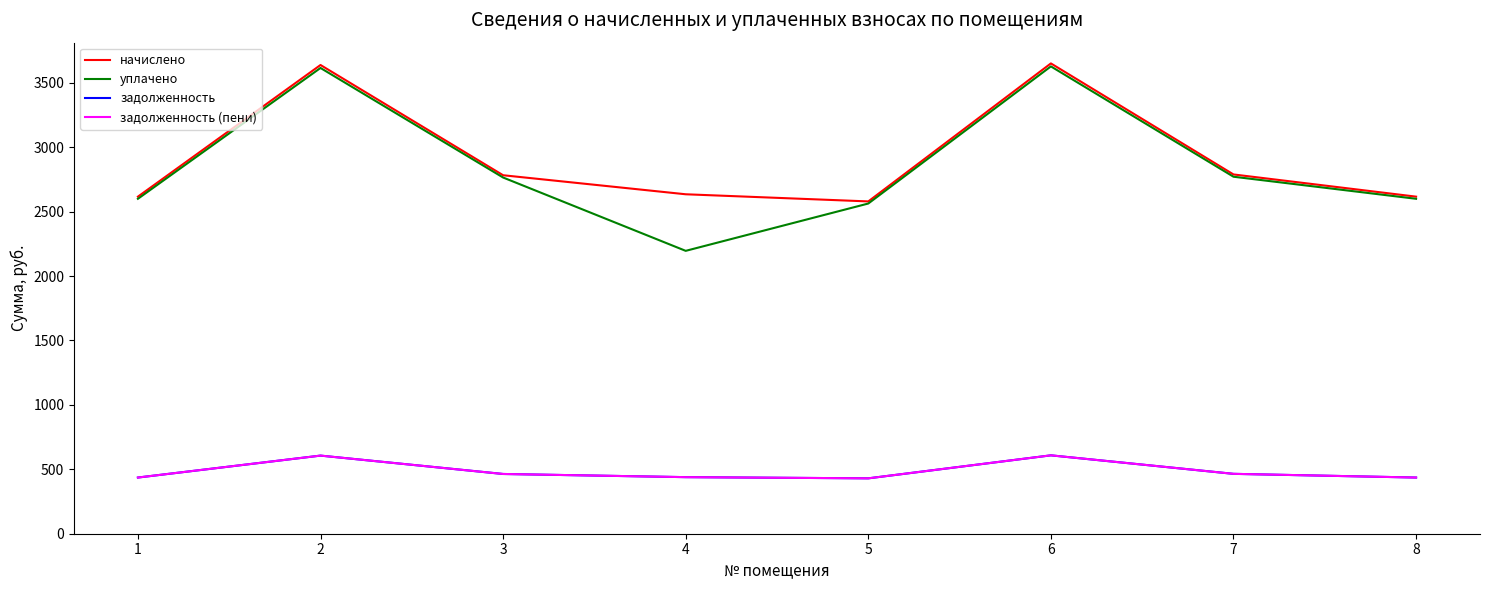

What is the difference between the уплачено values at 5 and 7?

208.0